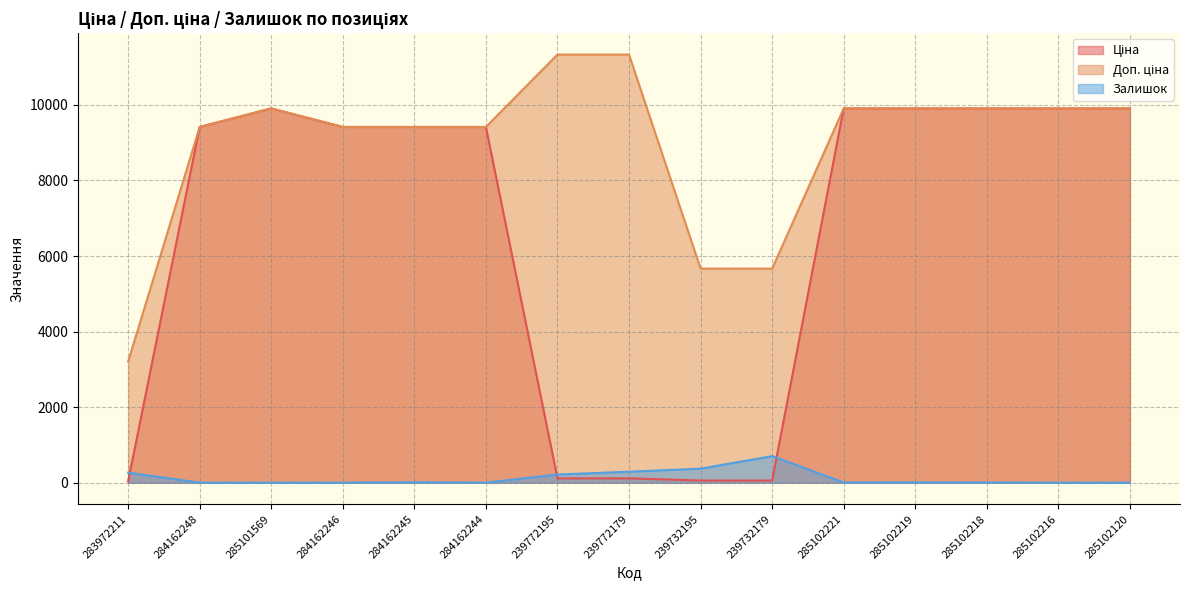

True or false: Залишок has more than 1 interior local peaks.

True